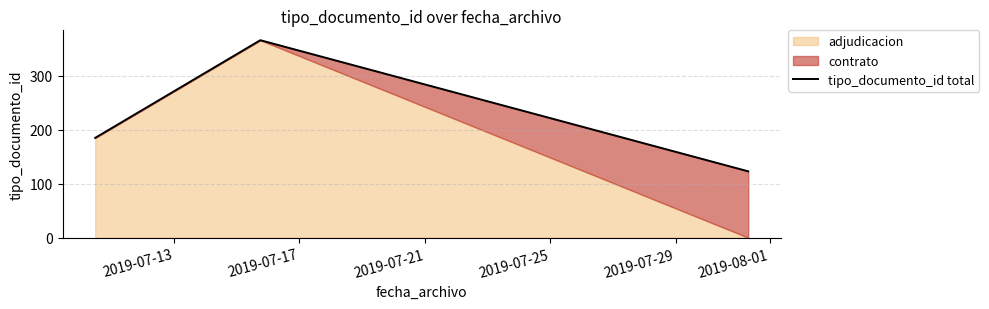

Reading left to right, transcribe all the data shown in this chart.

185	366	123